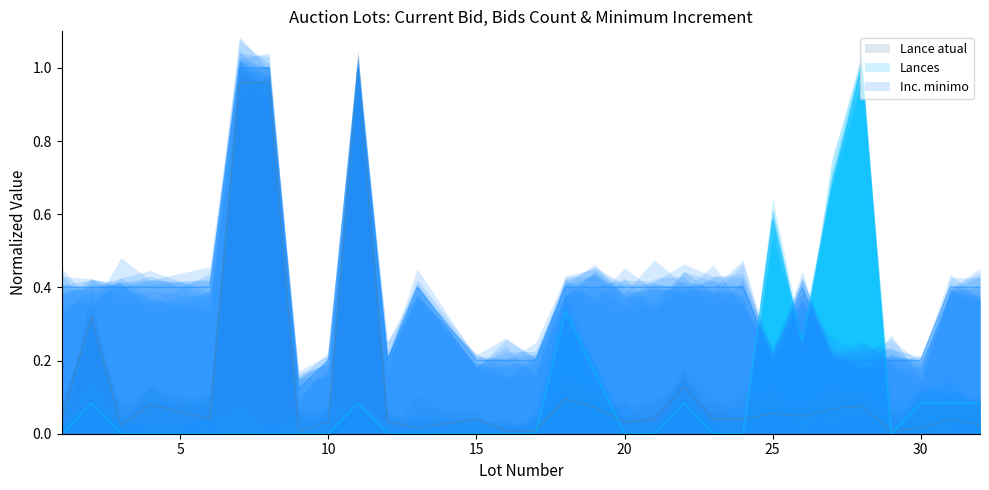

Does the chart have visible grid lines?

No